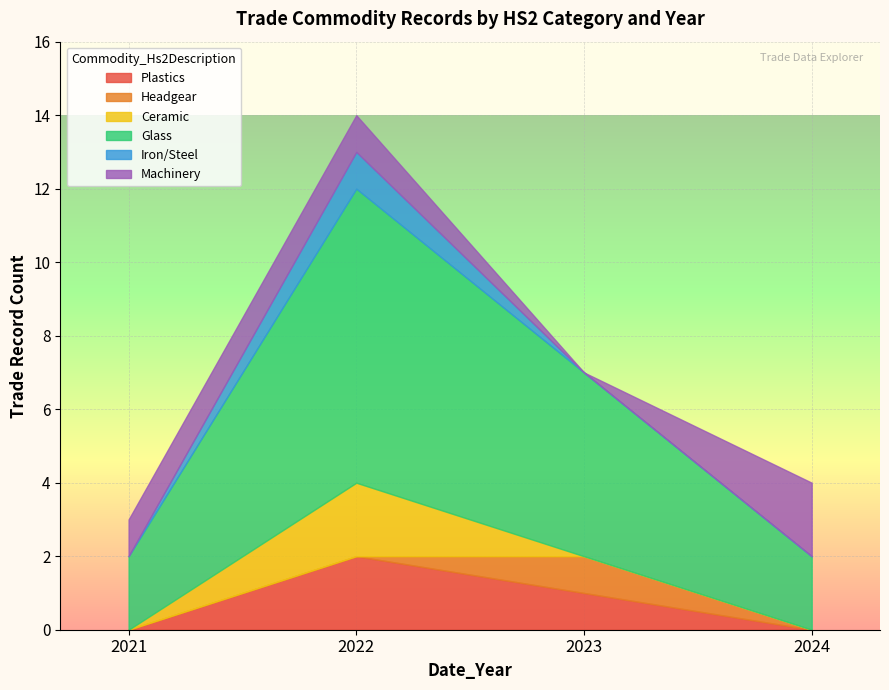

Is it true that Plastics equals 0 at 2021?

True